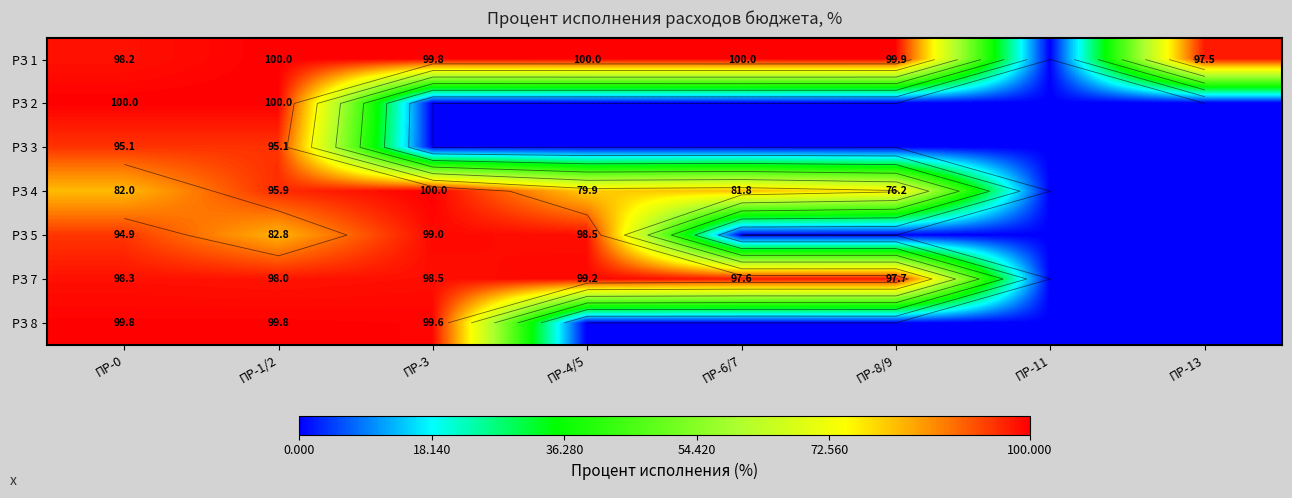

True or false: РЗ 3 has a value of 148.5 at ПР-0.

False